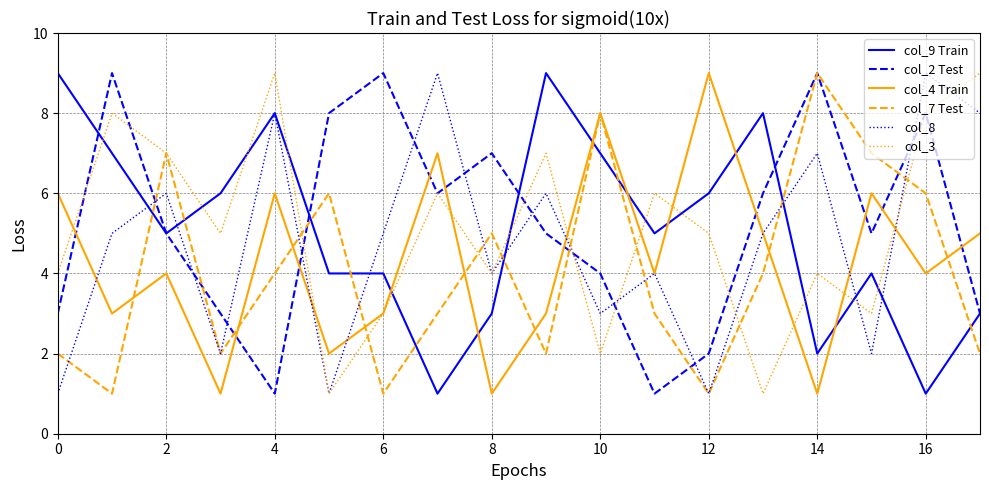

How many col_7 Test values are between 2 and 6?

11